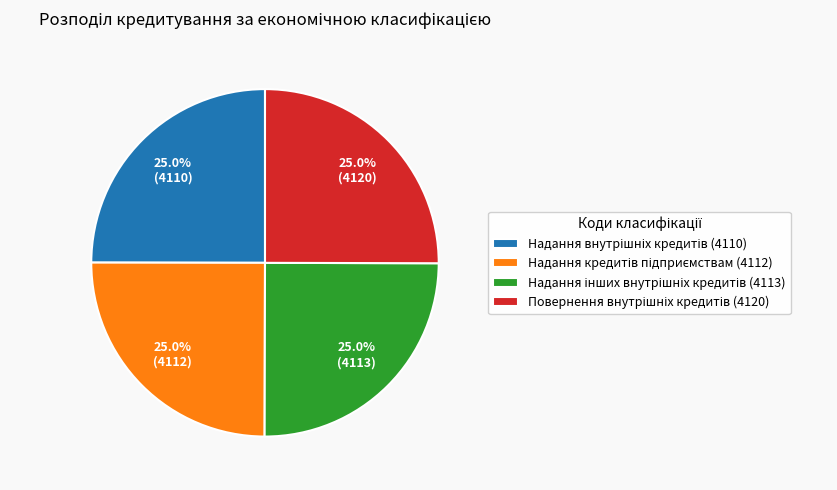

Count the number of slices in the pie.

4